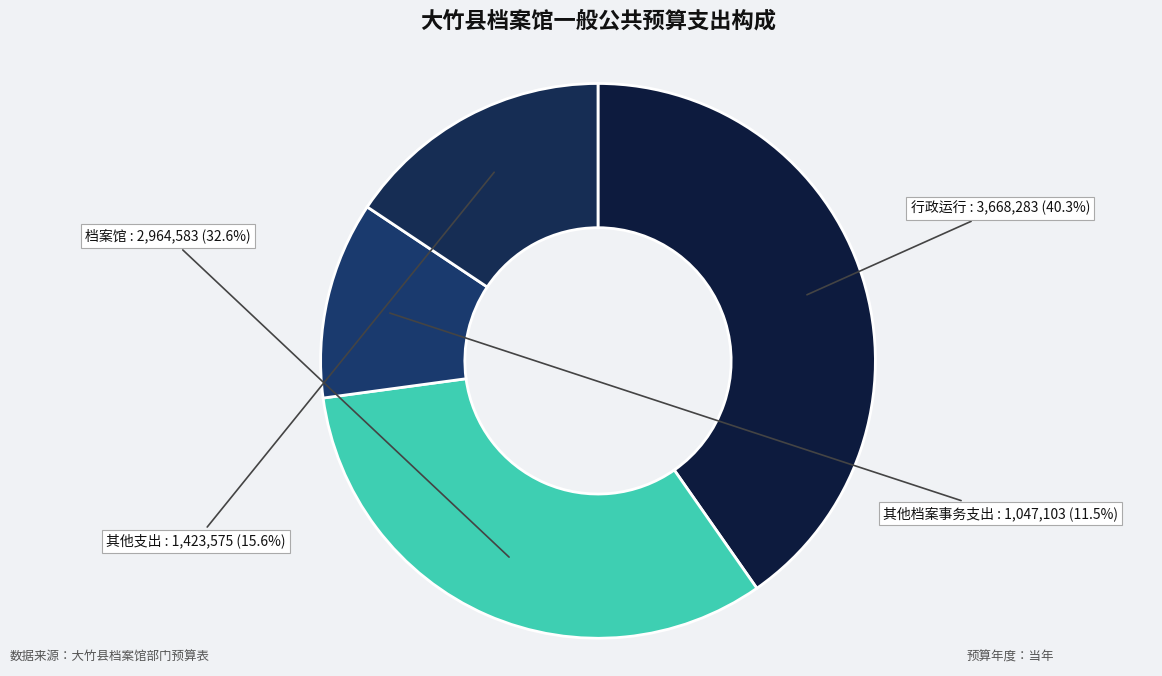

What percentage do 其他支出 and 档案馆 together represent?

48.2%